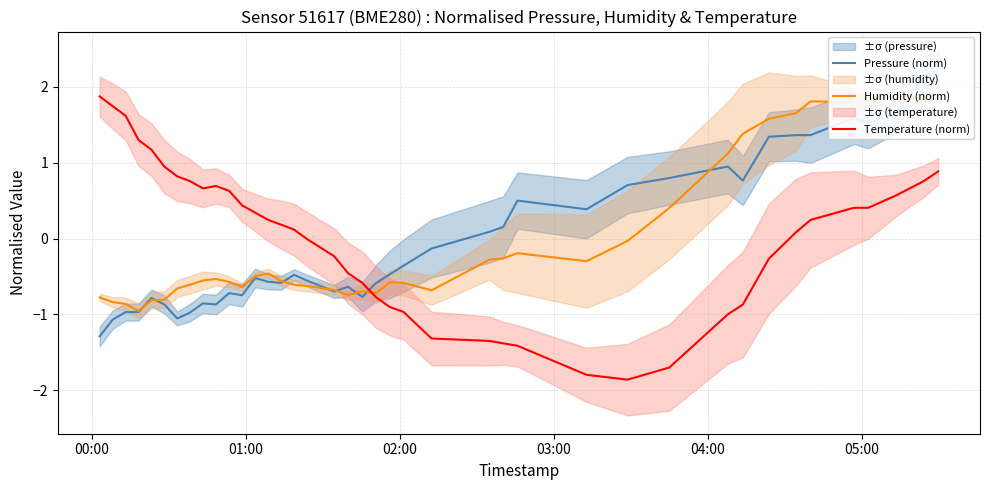

What is the difference between the maximum and minimum values in the Pressure (norm) series?

3.5